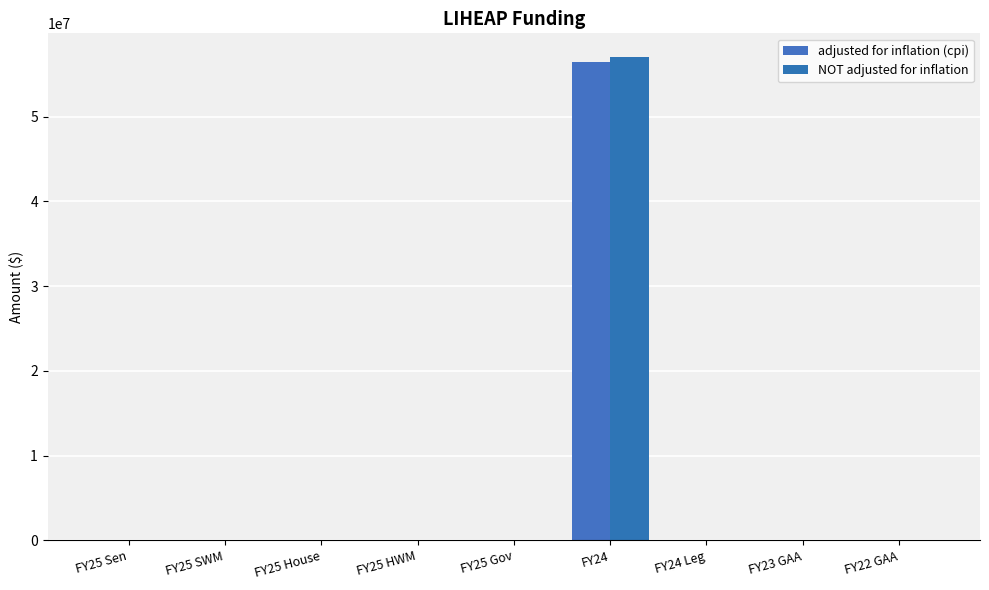

Reading left to right, extract all data points from this chart.

adjusted for inflation (cpi): 0	0	0	0	0	56500517	0	0	0
NOT adjusted for inflation: 0	0	0	0	0	57000000	0	0	0